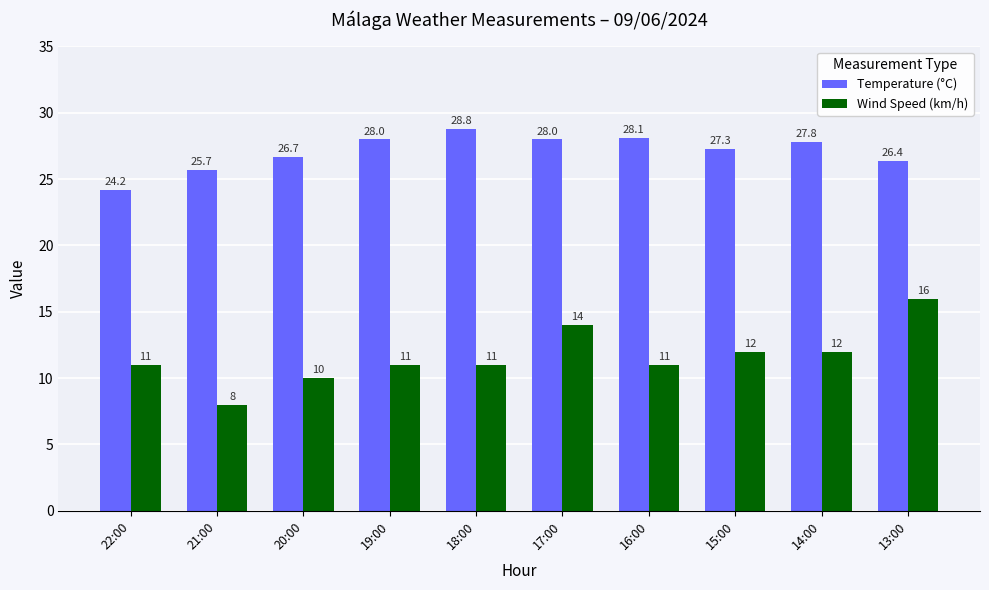

How many categories are shown in the chart?

10